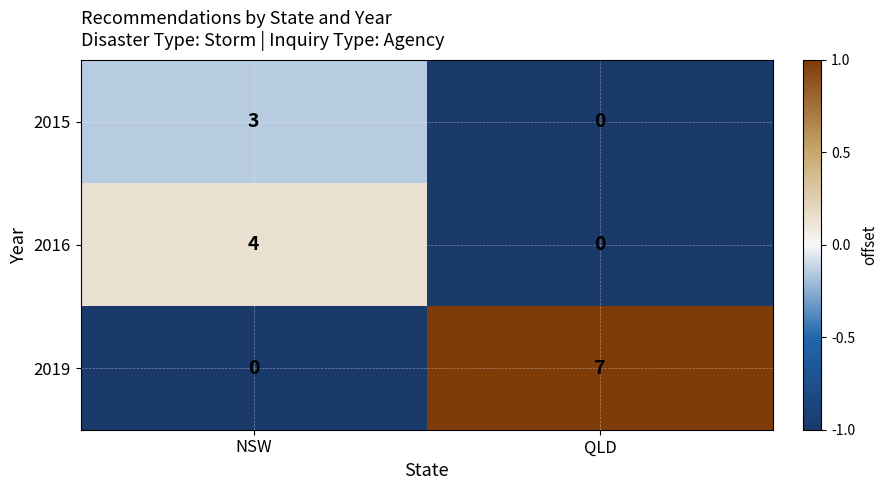

Reading left to right, what are all the values shown in this chart?

2015: NSW=3	QLD=0
2016: NSW=4	QLD=0
2019: NSW=0	QLD=7